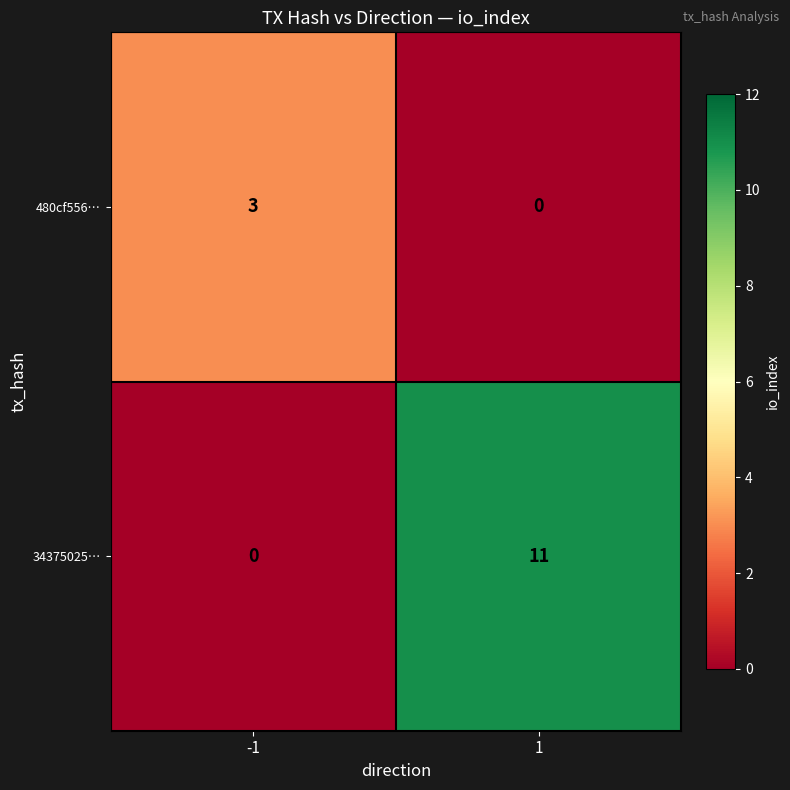

What is the average value of the 34375025… series?

6